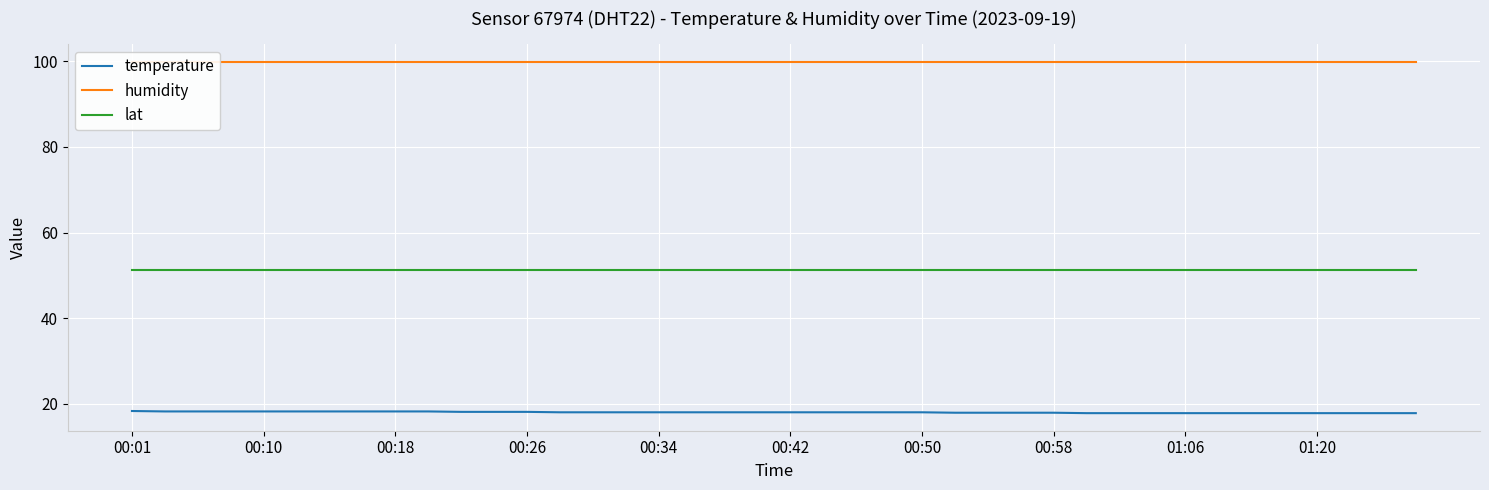

At which label does temperature reach its peak?

00:01